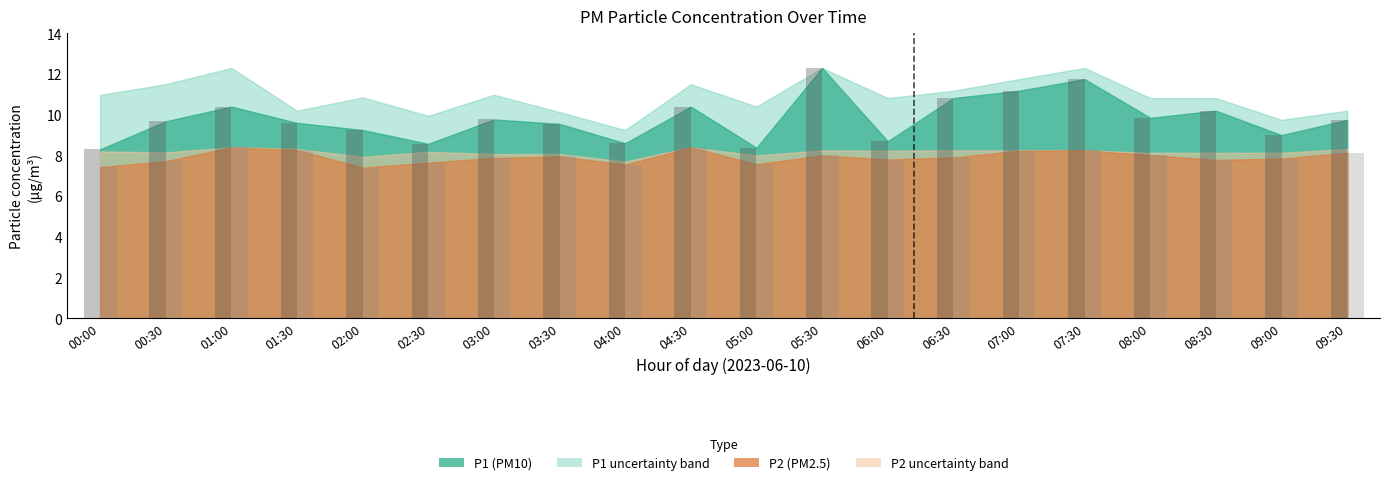

How many series are shown in this chart?

2